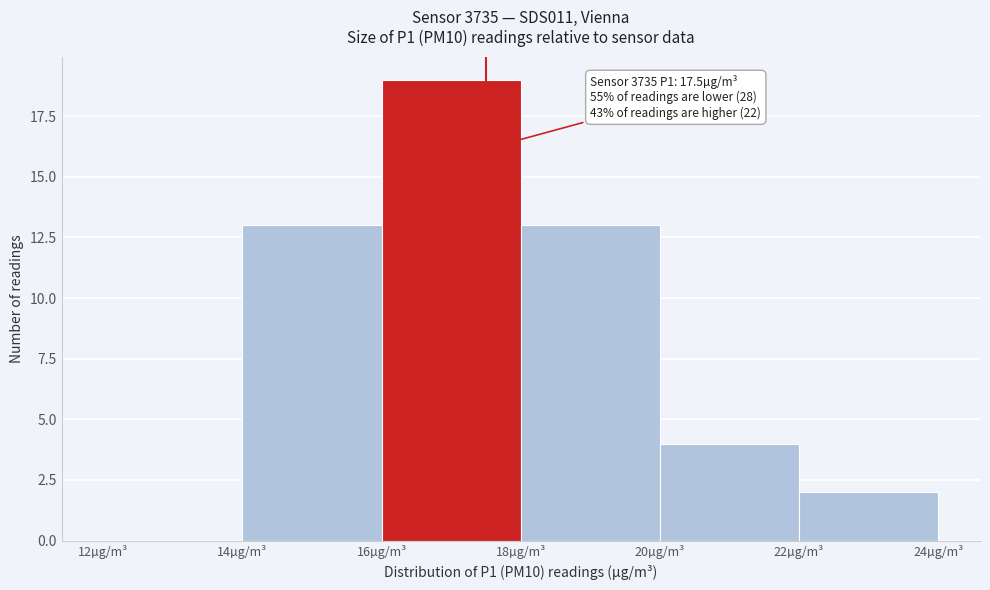

Over which range of the x-axis is the bar tallest?

16 to 18